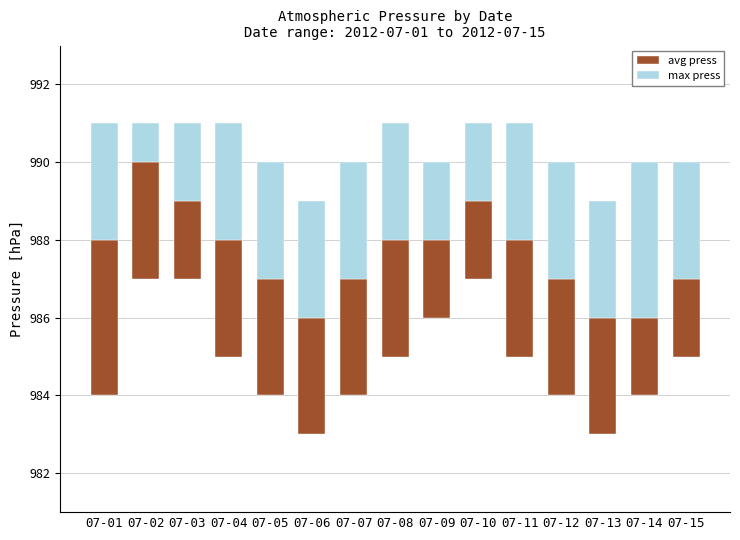

Is it true that avg press equals 1 at 07-05?

False